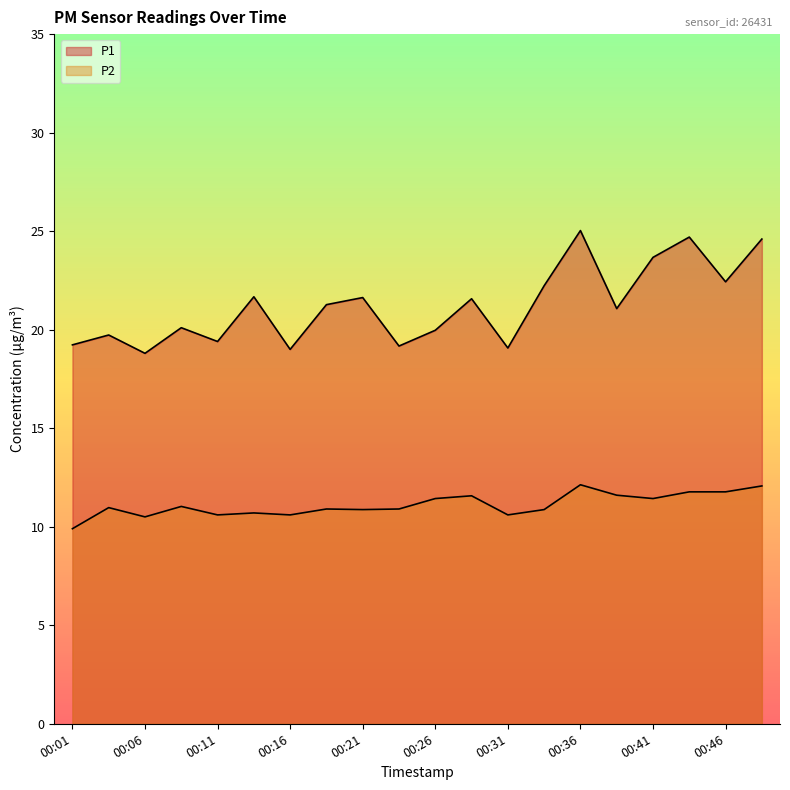

What are all the series names shown in the legend?

P1, P2